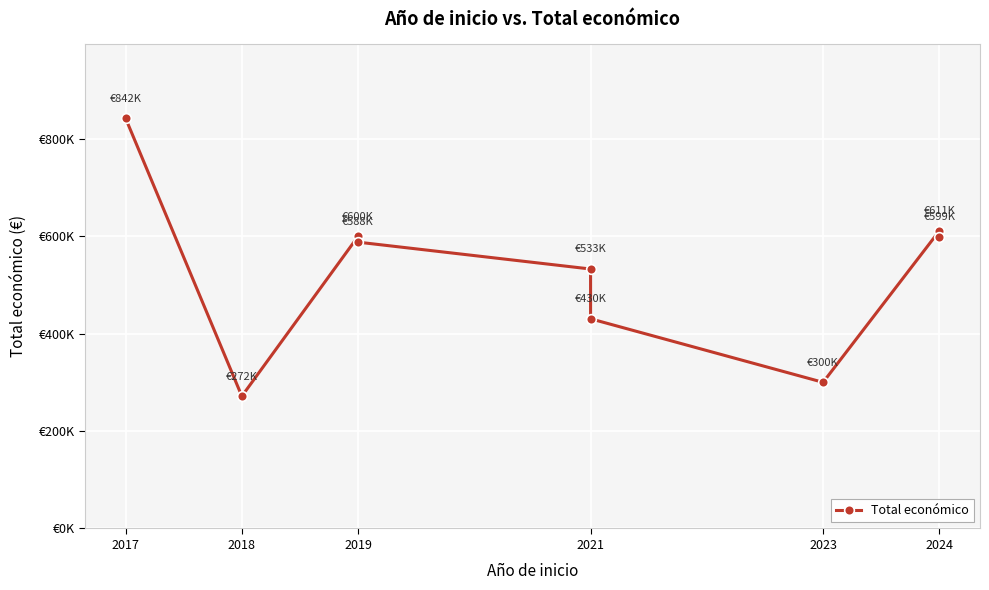

Count the number of values greater than 587734.

5